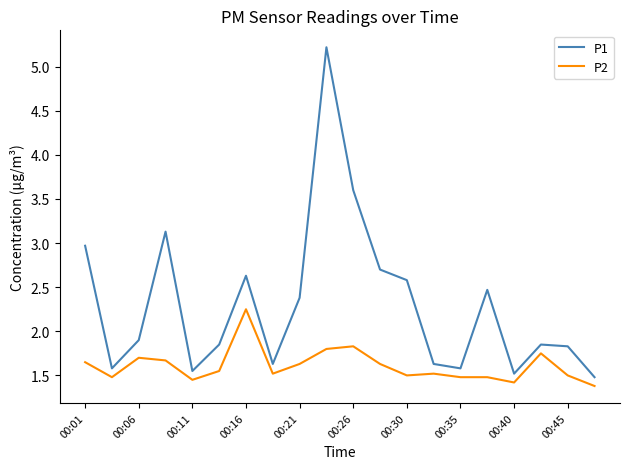

List the series in order of their peak value, lowest first.

P2, P1